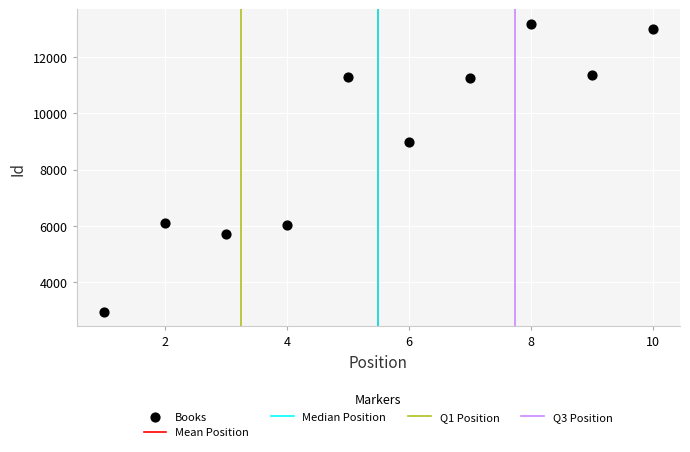

What is the average Y value?

8986